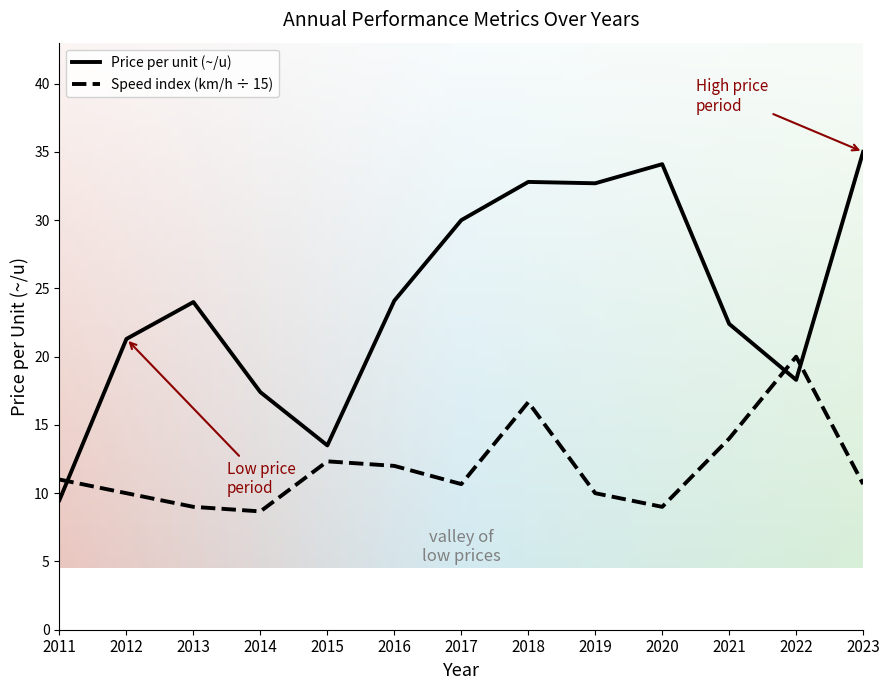

What is the difference between the maximum and second lowest values in the Price per unit (~/u) series?

21.5